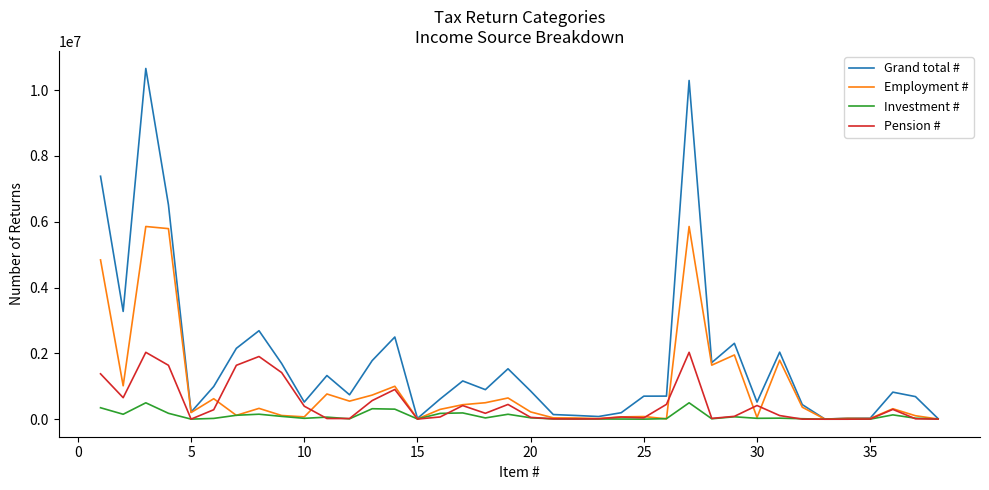

Rank the series by their average value, from highest to lowest.

Grand total #, Employment #, Pension #, Investment #